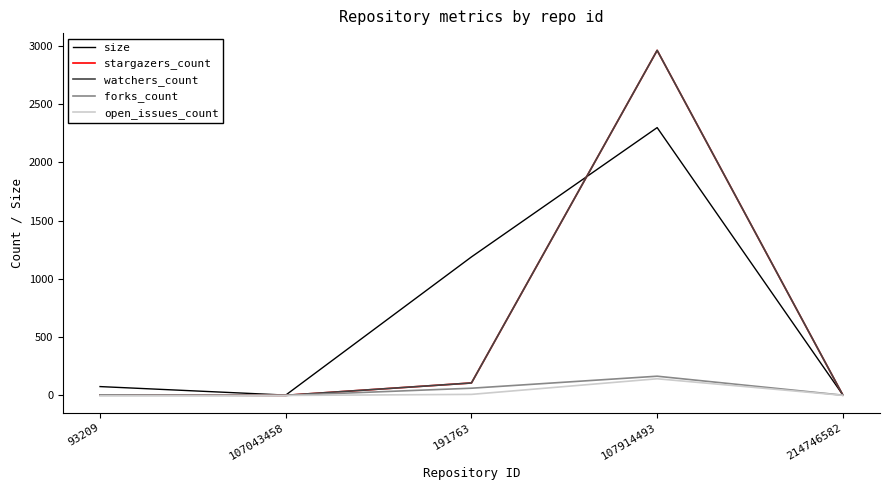

Reading left to right, list all the values displayed in this chart.

size: 93209=76	107043458=3	191763=1189	107914493=2299	214746582=4
stargazers_count: 93209=5	107043458=1	191763=107	107914493=2962	214746582=3
watchers_count: 93209=5	107043458=1	191763=107	107914493=2962	214746582=3
forks_count: 93209=0	107043458=0	191763=62	107914493=165	214746582=2
open_issues_count: 93209=0	107043458=0	191763=9	107914493=143	214746582=1